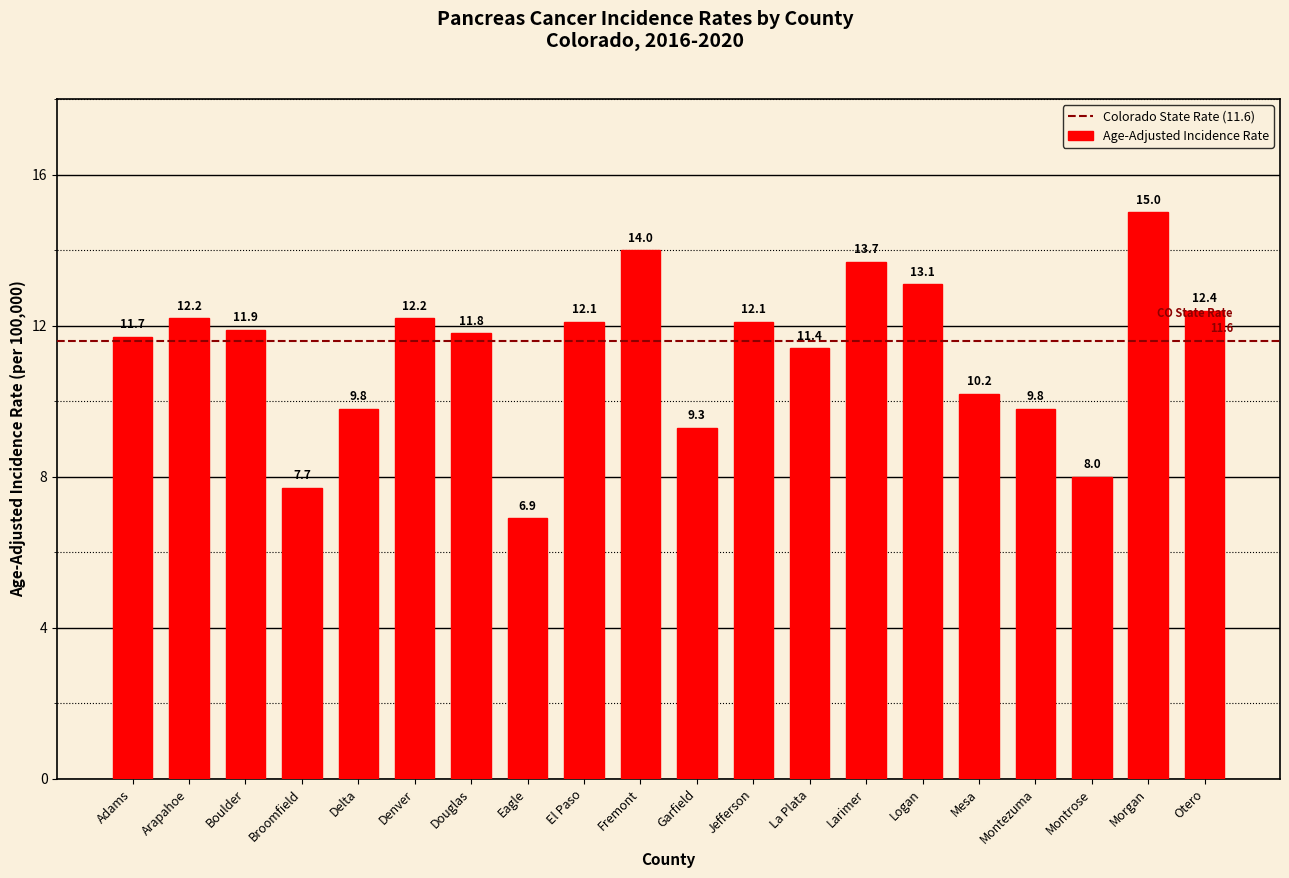

The chart shows a value of 4.9 at Garfield. True or false?

False